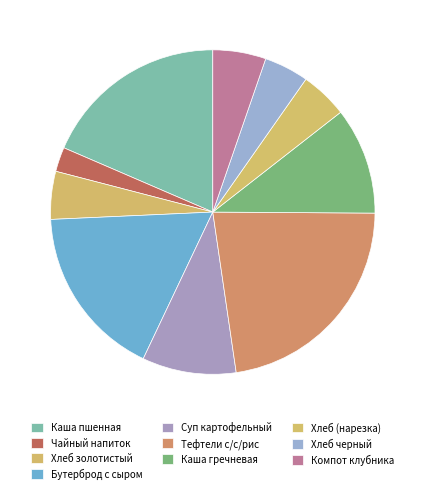

Rank the categories by value from highest to lowest.

Тефтели с/с/рис/, Каша пшенная молочная., Бутерброд с сыром с маслом(батон), Каша гречневая вязкая, Суп картофельный с макаронными изделиями, Компот из св/м клубники, Хлеб золотистый, Хлеб (нарезка), Хлеб черный нарезка, Чайный напиток.